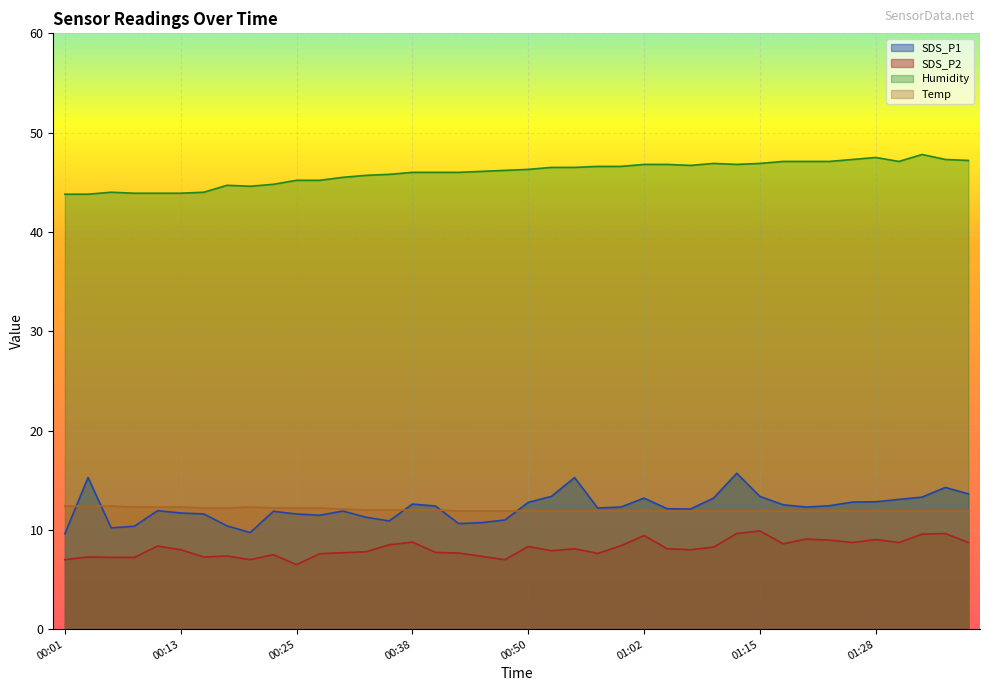

The Temp series shows 16.9 at 01:22. True or false?

False